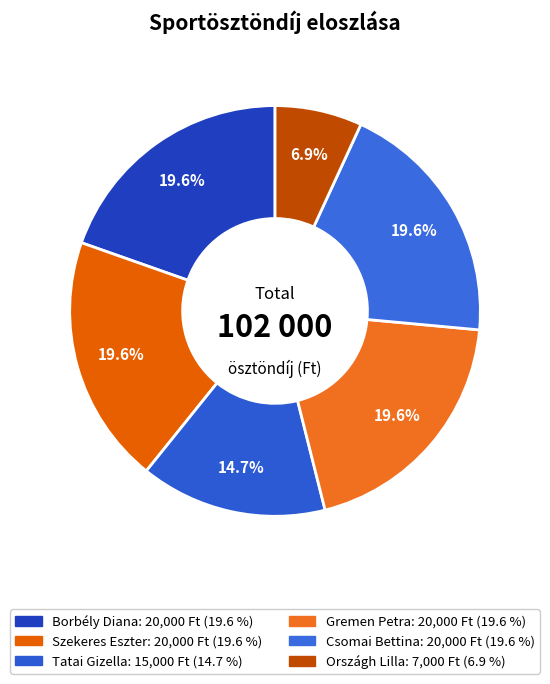

How many segments does this pie chart have?

6